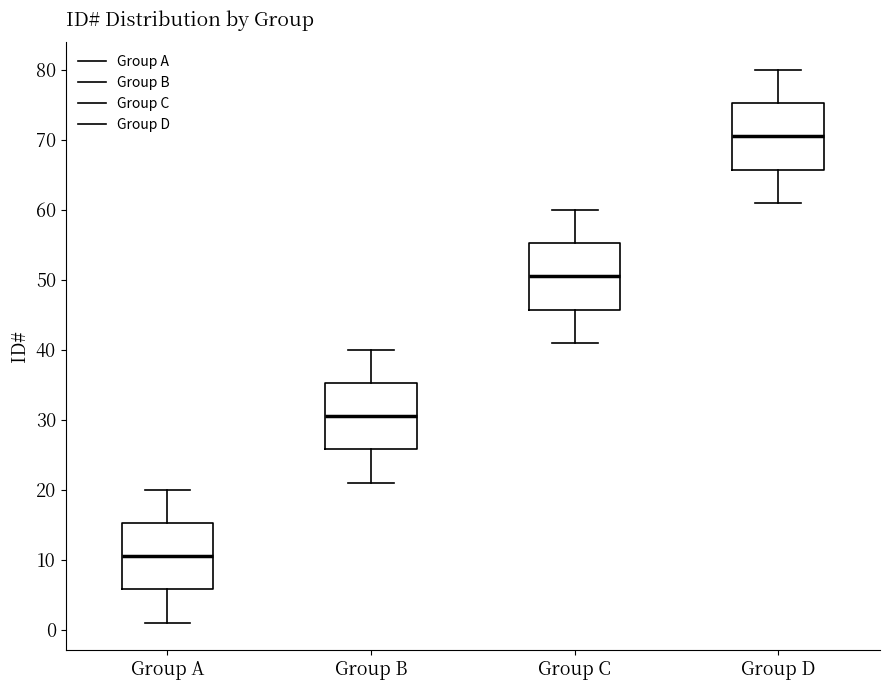

Where is the lower edge of the box for Group D on the y-axis? The values are not printed on the chart, so give them approximately, as read against the axis.

66